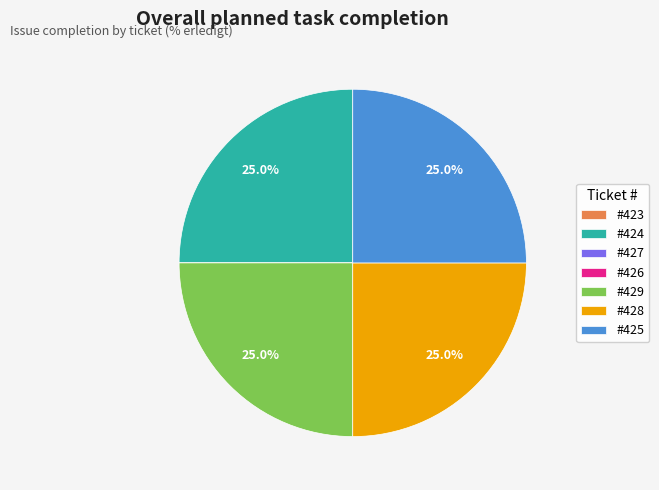

How much of the chart is everything except #424?

75.0%